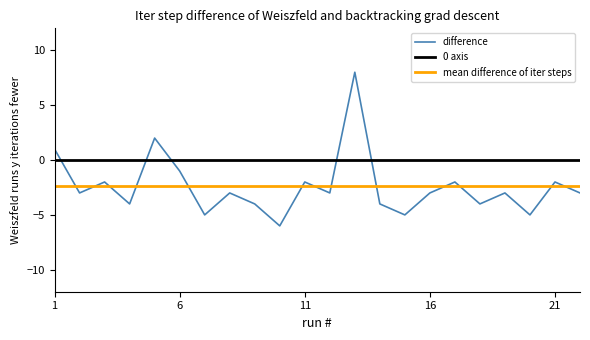

What is the greatest value displayed?

8.0